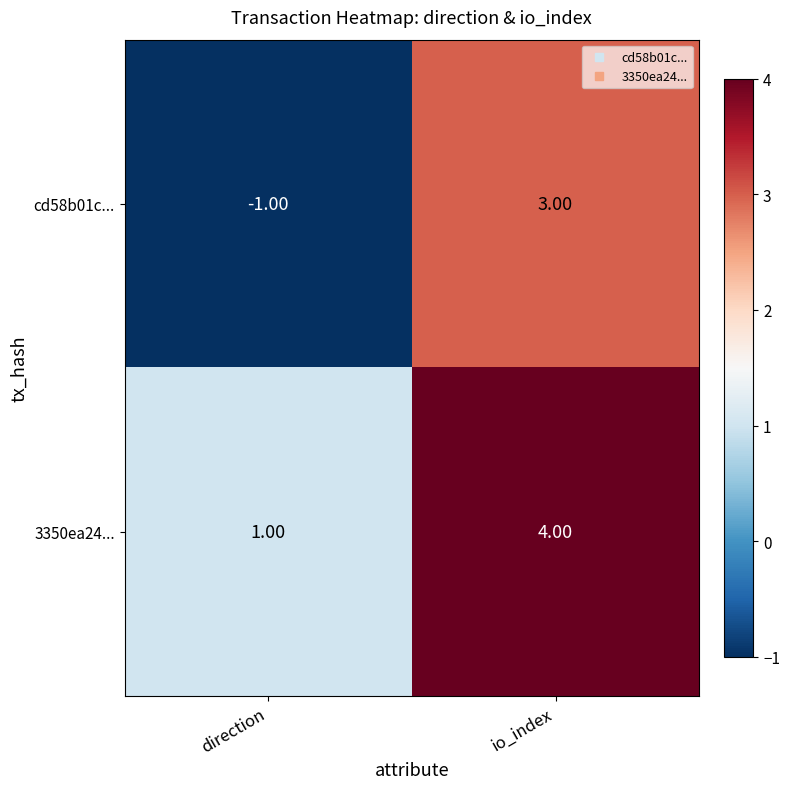

Which label corresponds to the smallest value in the chart?

direction